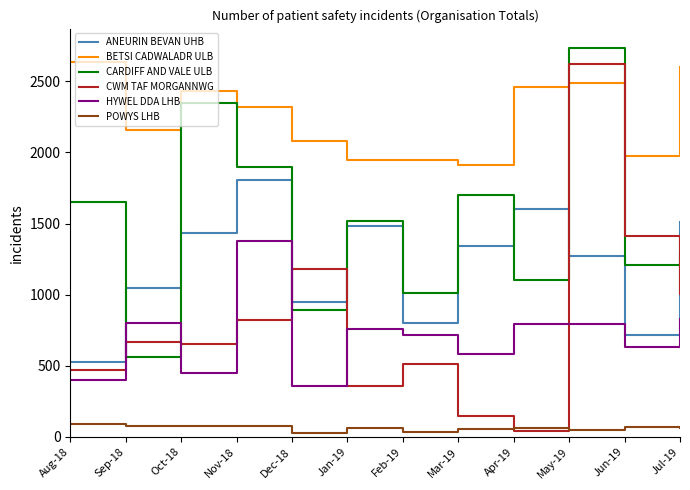

At which category is the sum across all series the highest?

May-19